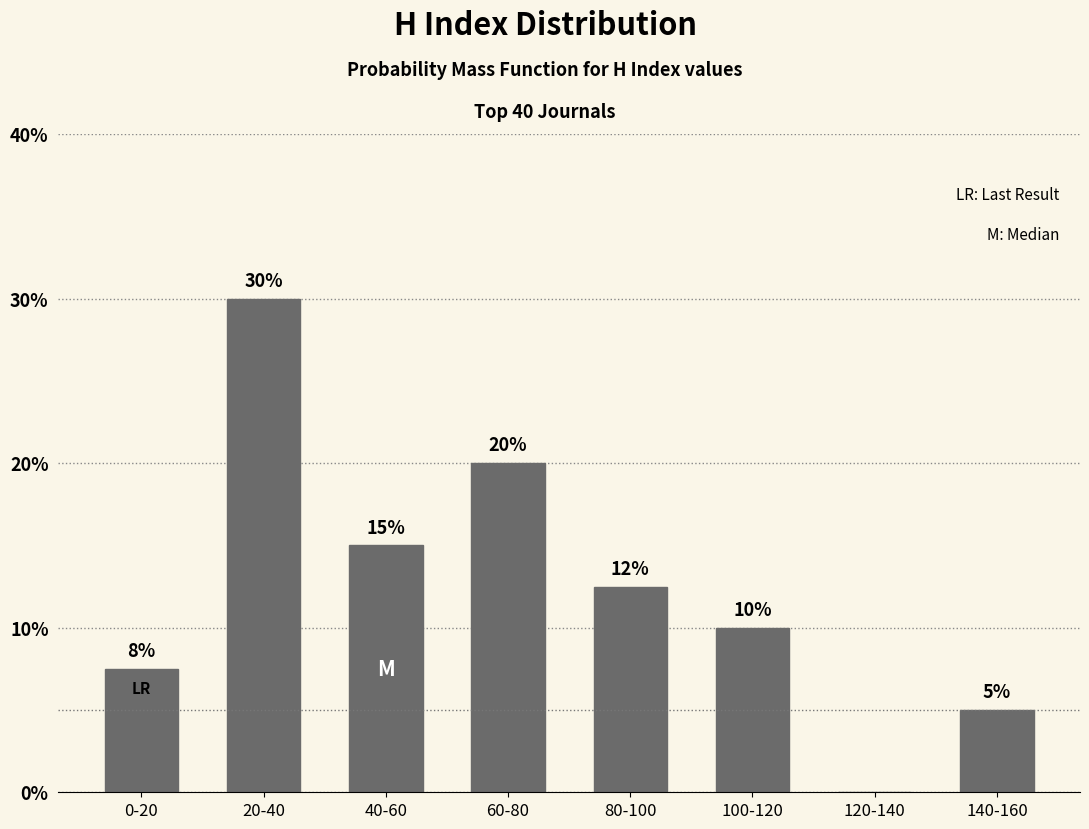

What is the maximum value shown in the chart?

30.0